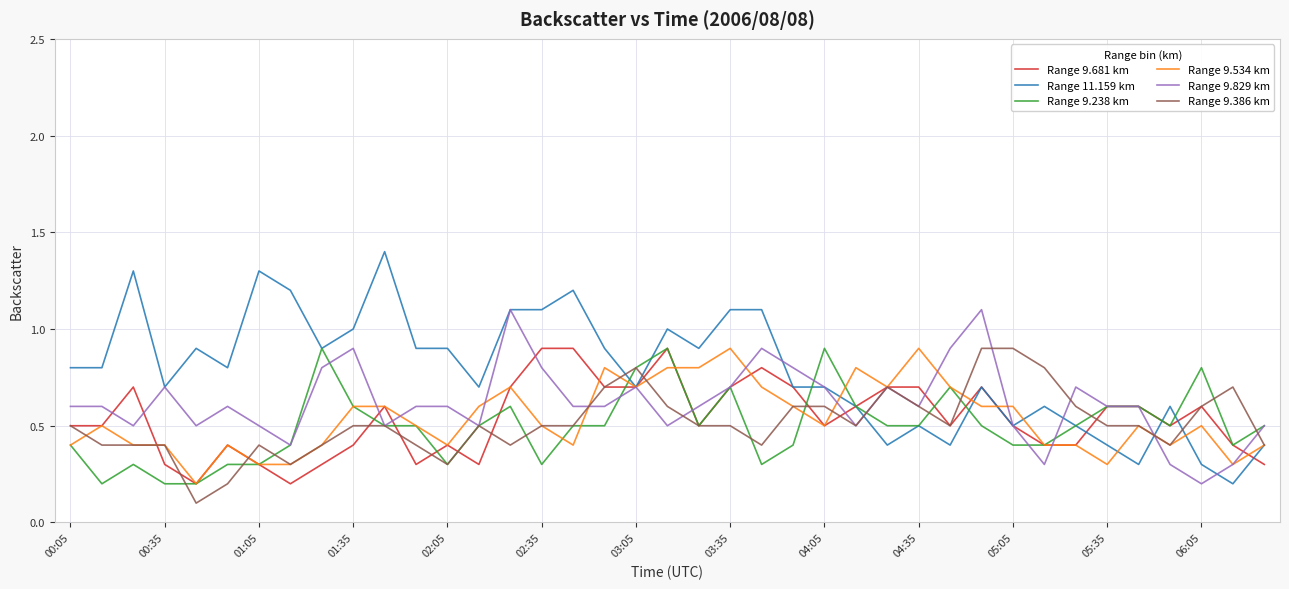

Which series has the largest range (max minus min)?

Range 11.159 km